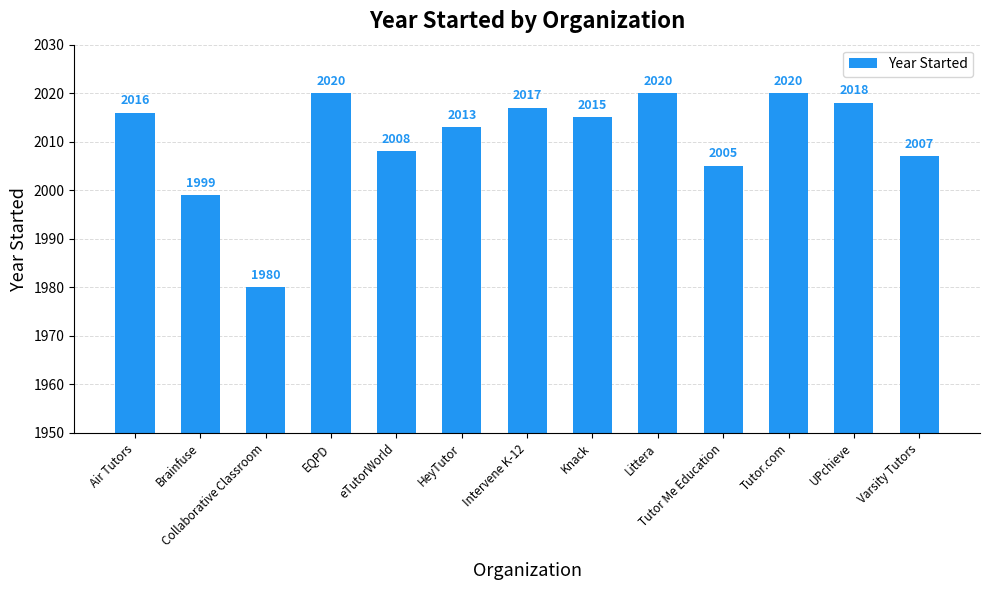

Reading left to right, extract all data points from this chart.

2016	1999	1980	2020	2008	2013	2017	2015	2020	2005	2020	2018	2007